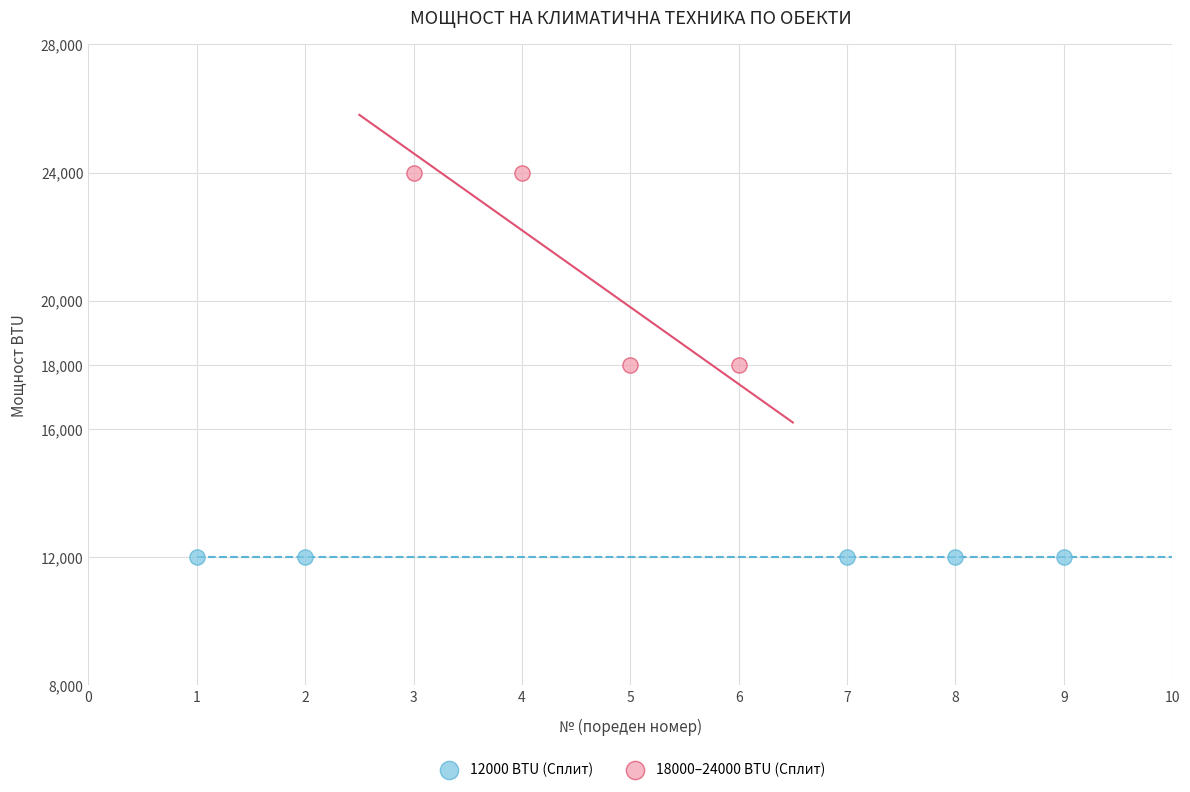

Which series reaches the maximum Y coordinate?

18000–24000 BTU (Сплит)